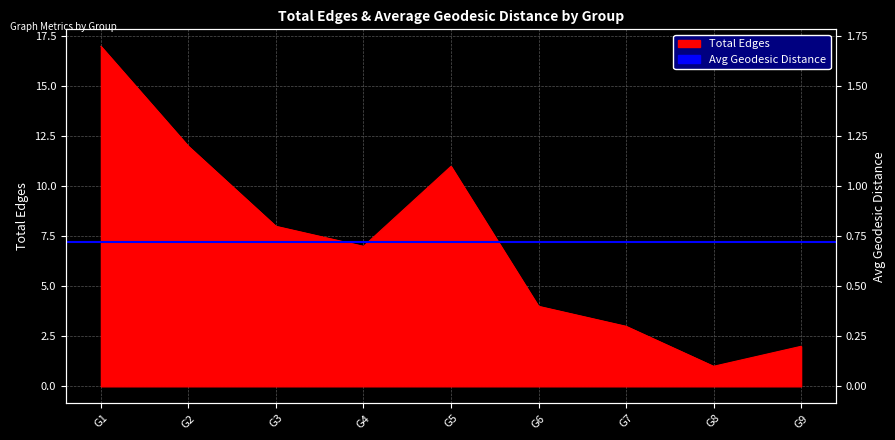

What is the sum of the Avg Geodesic Distance values at G8 and G3?

2.0